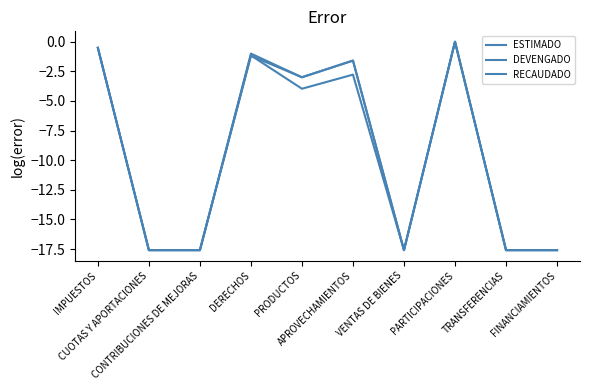

Does the chart display data point markers on the line(s)?

No